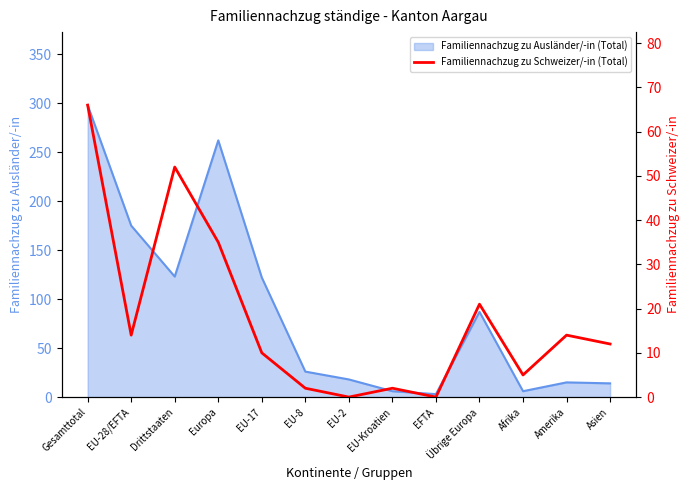

Is it true that Familiennachzug zu Ausländer/-in (Total) equals 14 at Asien?

True